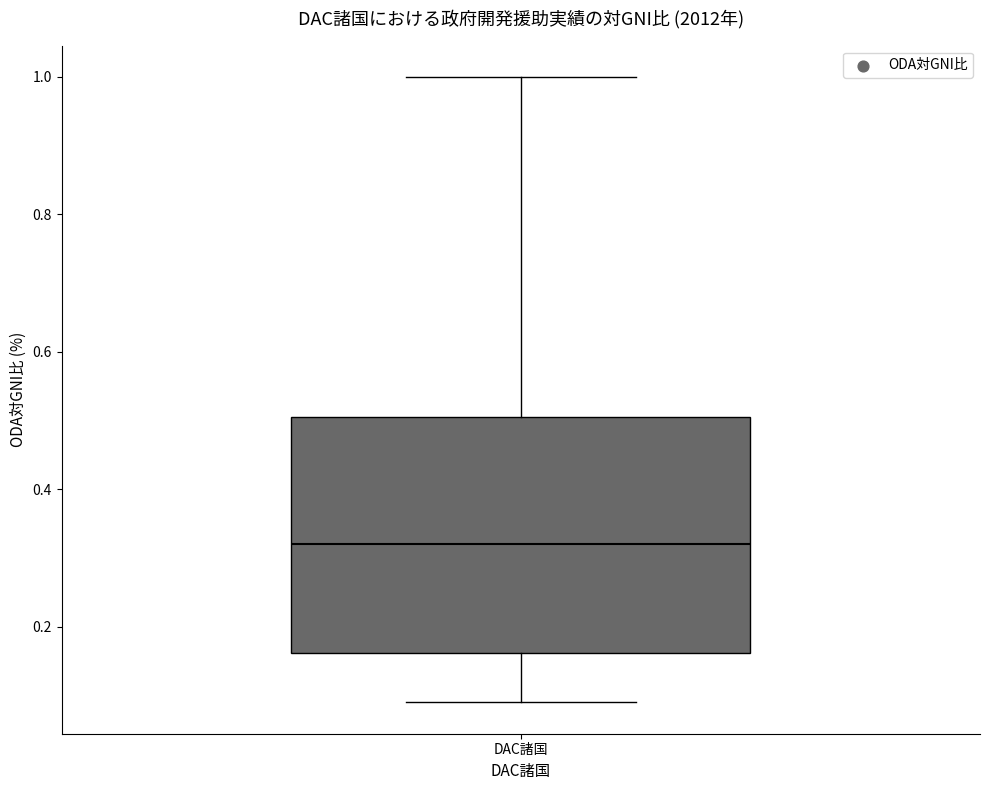

Transcribe this box plot: give where the median line is, the range the box spans, and where the two whiskers end, as read against the y-axis. The values are not printed on the chart, so give them approximately, as read against the axis.

median 0.32, box 0.16 to 0.50, whiskers 0.10 to 1.00